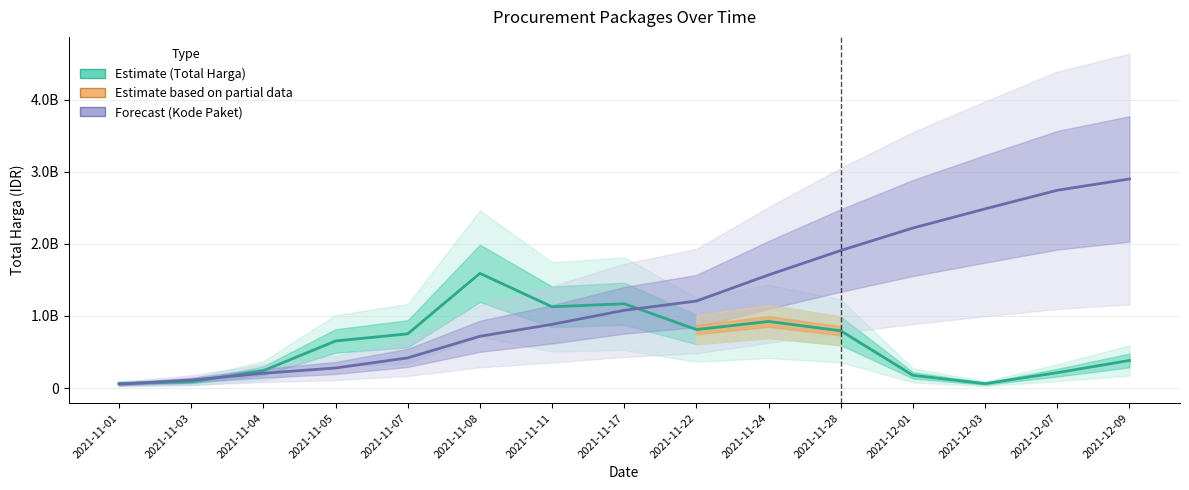

At which category is the sum across all series the highest?

2021-12-09